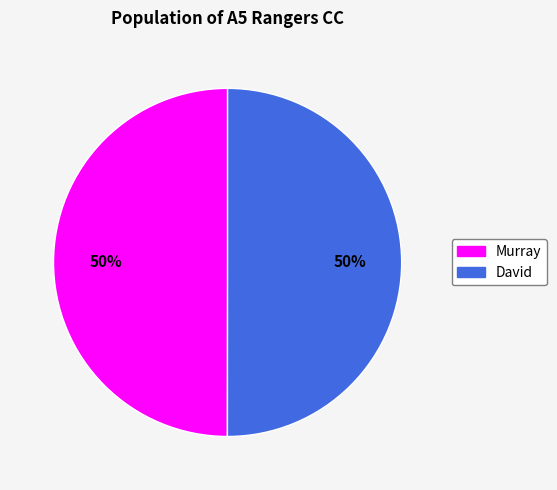

The Murray slice represents 60% of the pie. True or false?

False